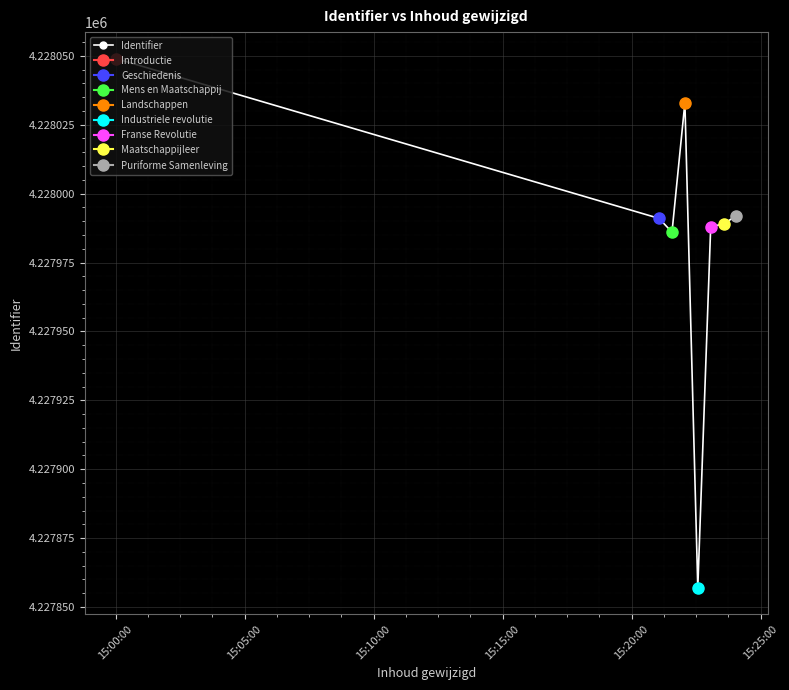

Reading left to right, what are all the values shown in this chart?

4228049	4227991	4227986	4228033	4227857	4227988	4227989	4227992